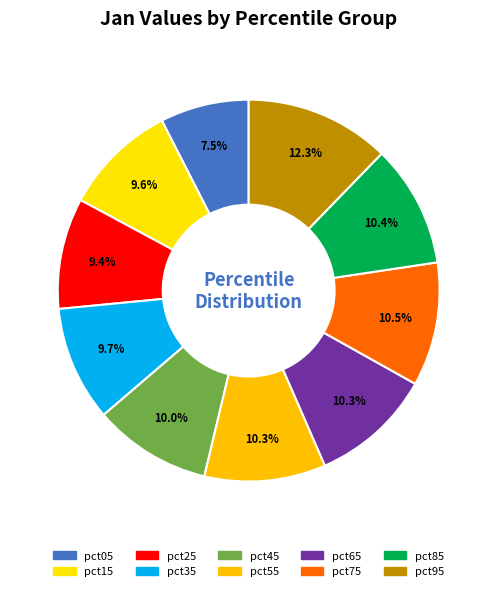

How many slices are in this pie chart?

10